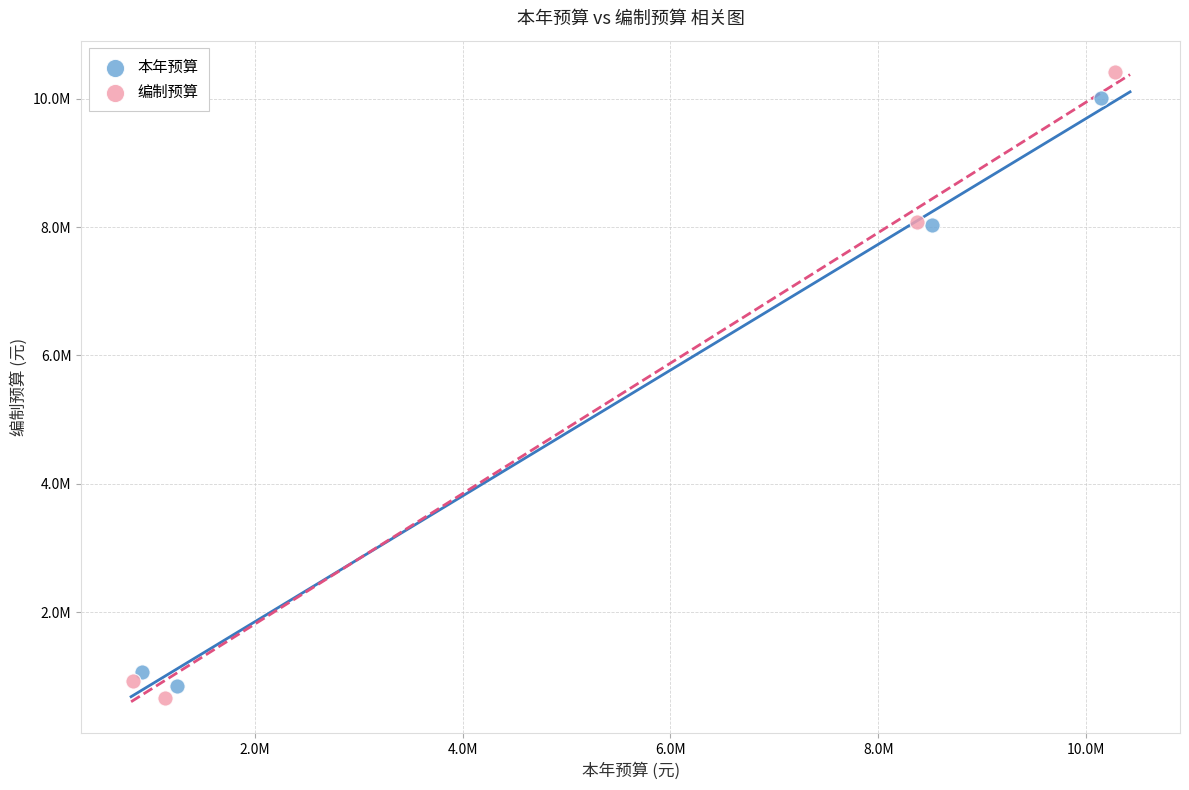

What are all the series names shown in the legend?

本年预算, 编制预算